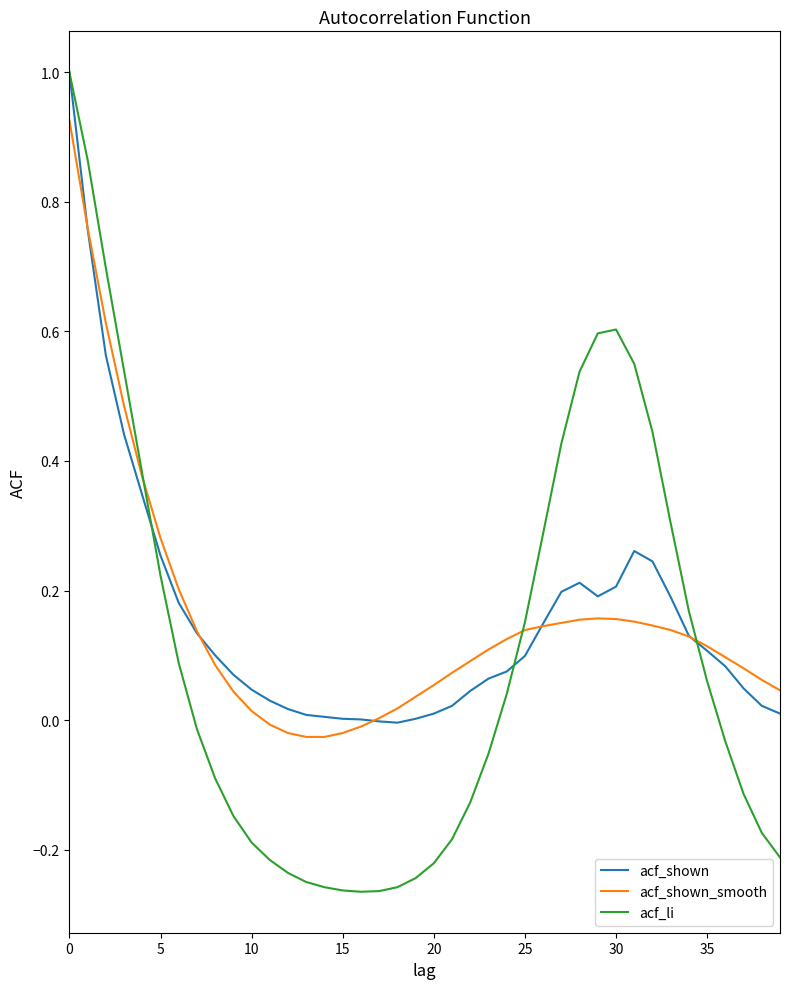

Which series has the widest spread of values?

acf_li